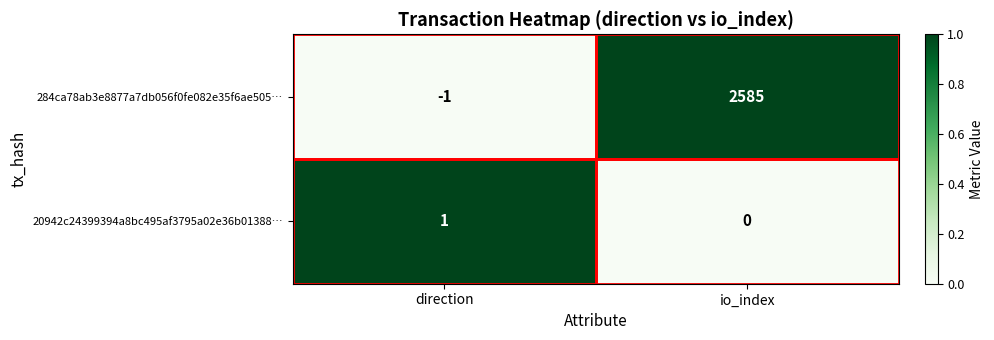

Rank the categories by 20942c24399394a8bc495af3795a02e36b01388… value from lowest to highest.

io_index, direction